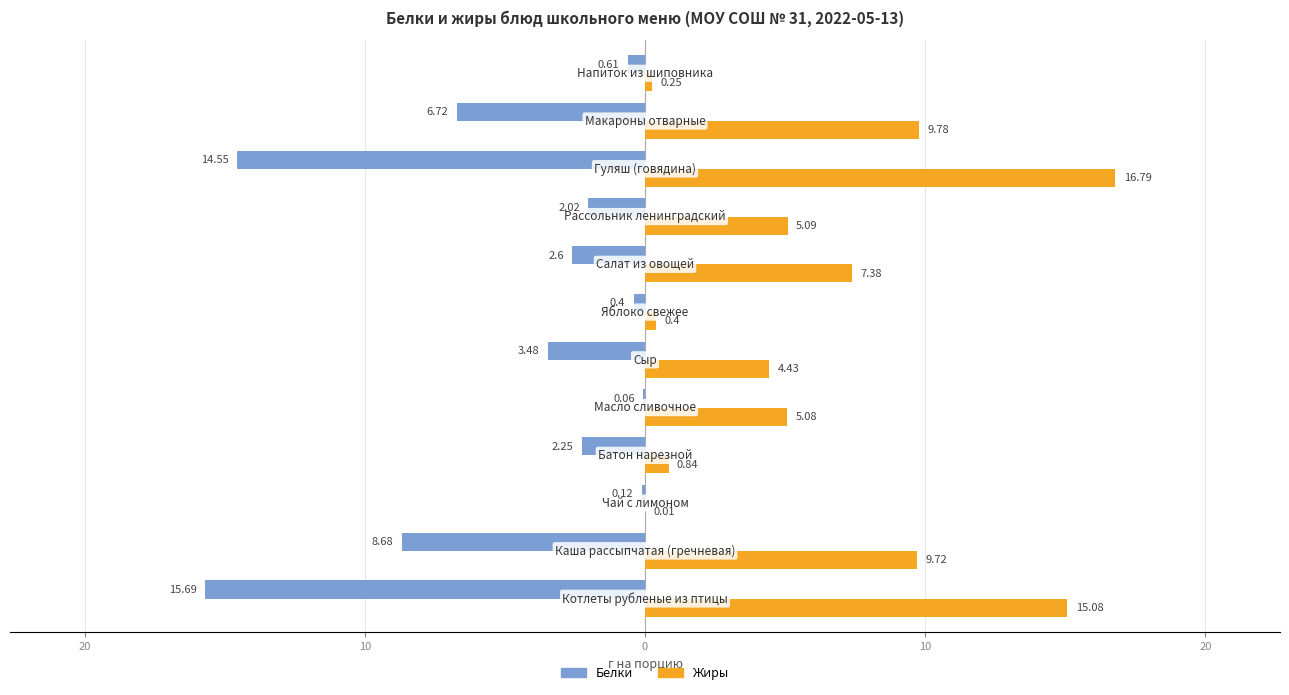

What are all the series names shown in the legend?

Белки, Жиры